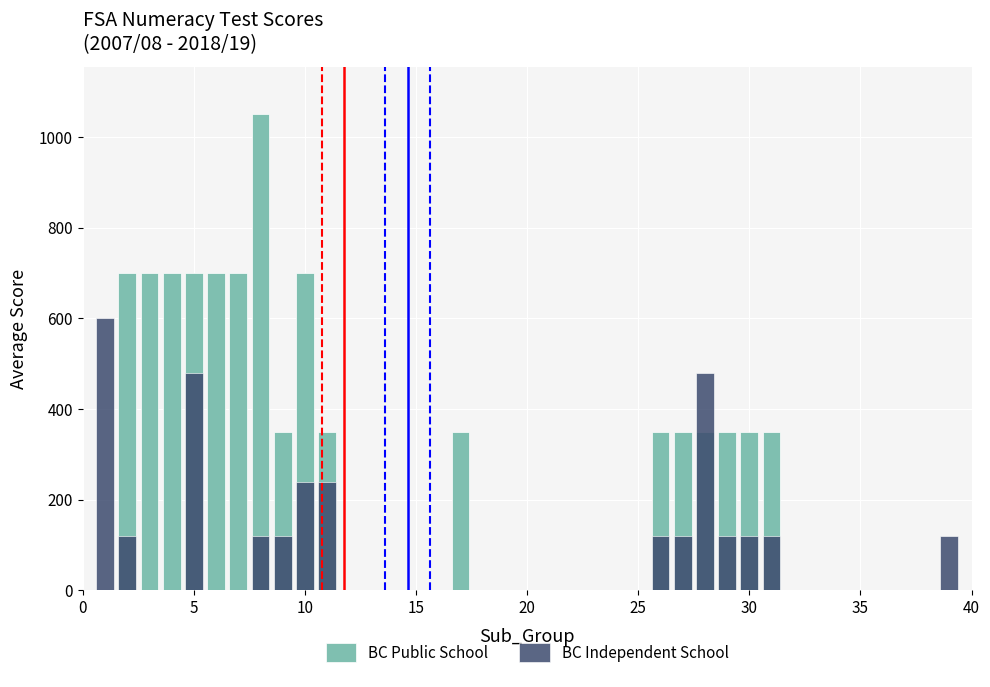

Count the number of data series in this chart.

2